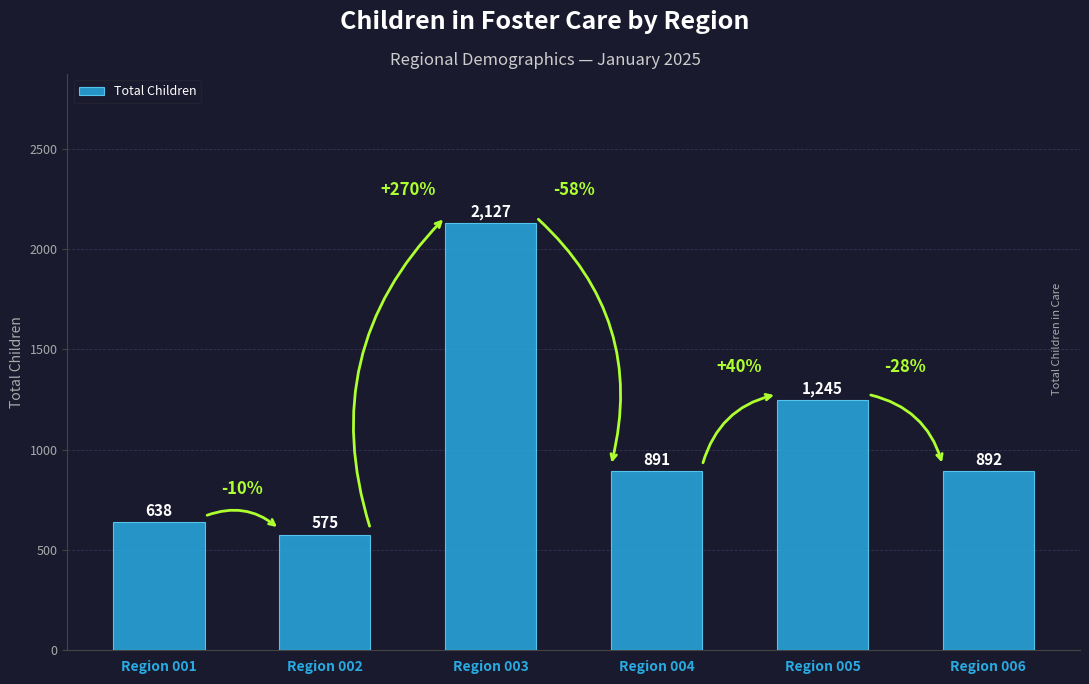

Reading left to right, transcribe all the data shown in this chart.

638	575	2127	891	1245	892